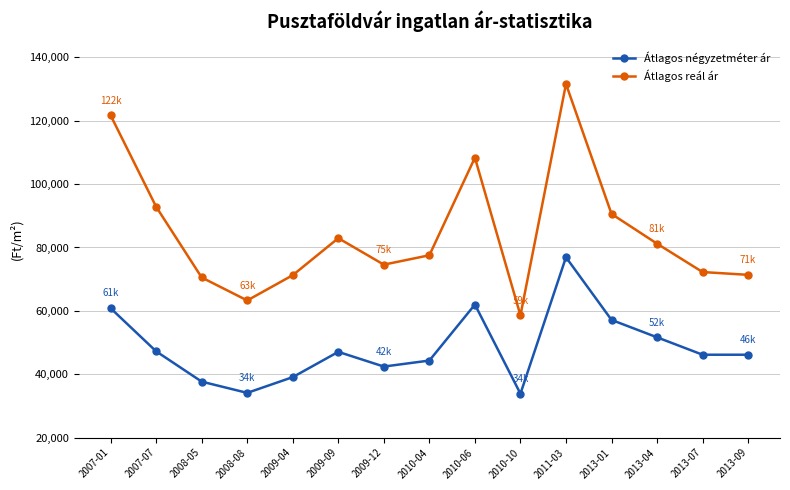

What is the label of the 13th point from the left?

2013-04